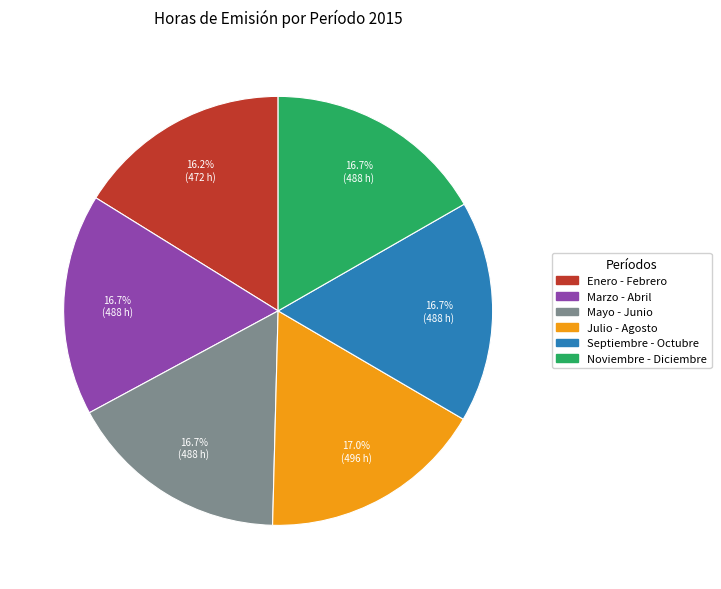

Which category has the smallest portion of the pie?

Enero - Febrero